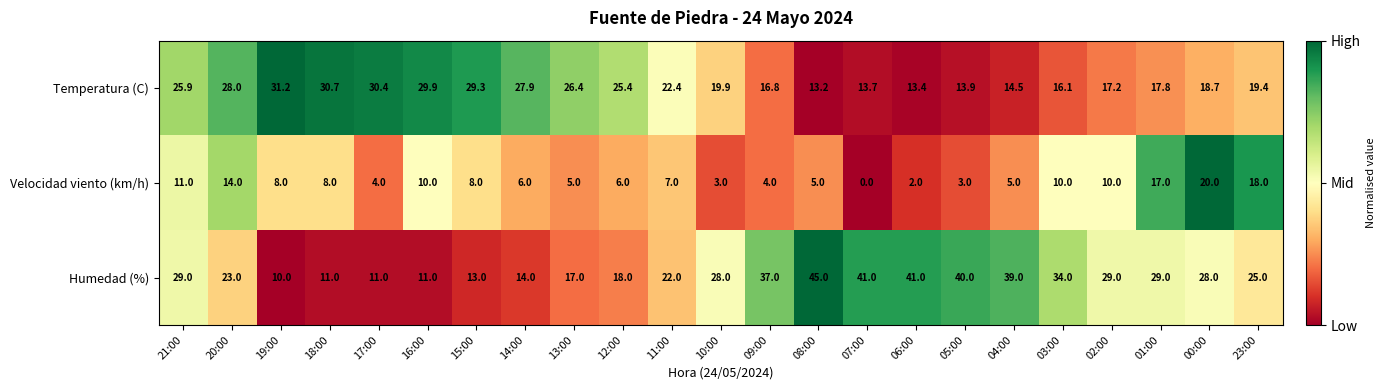

What is the approximate value of Velocidad viento (km/h) at 04:00?

5.0